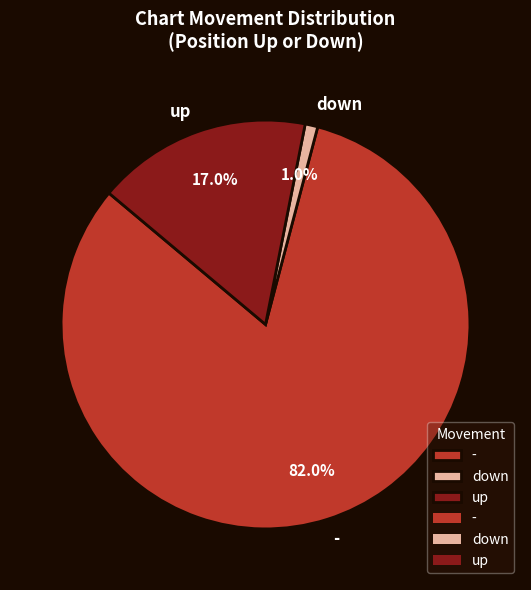

Which slice is the largest?

-